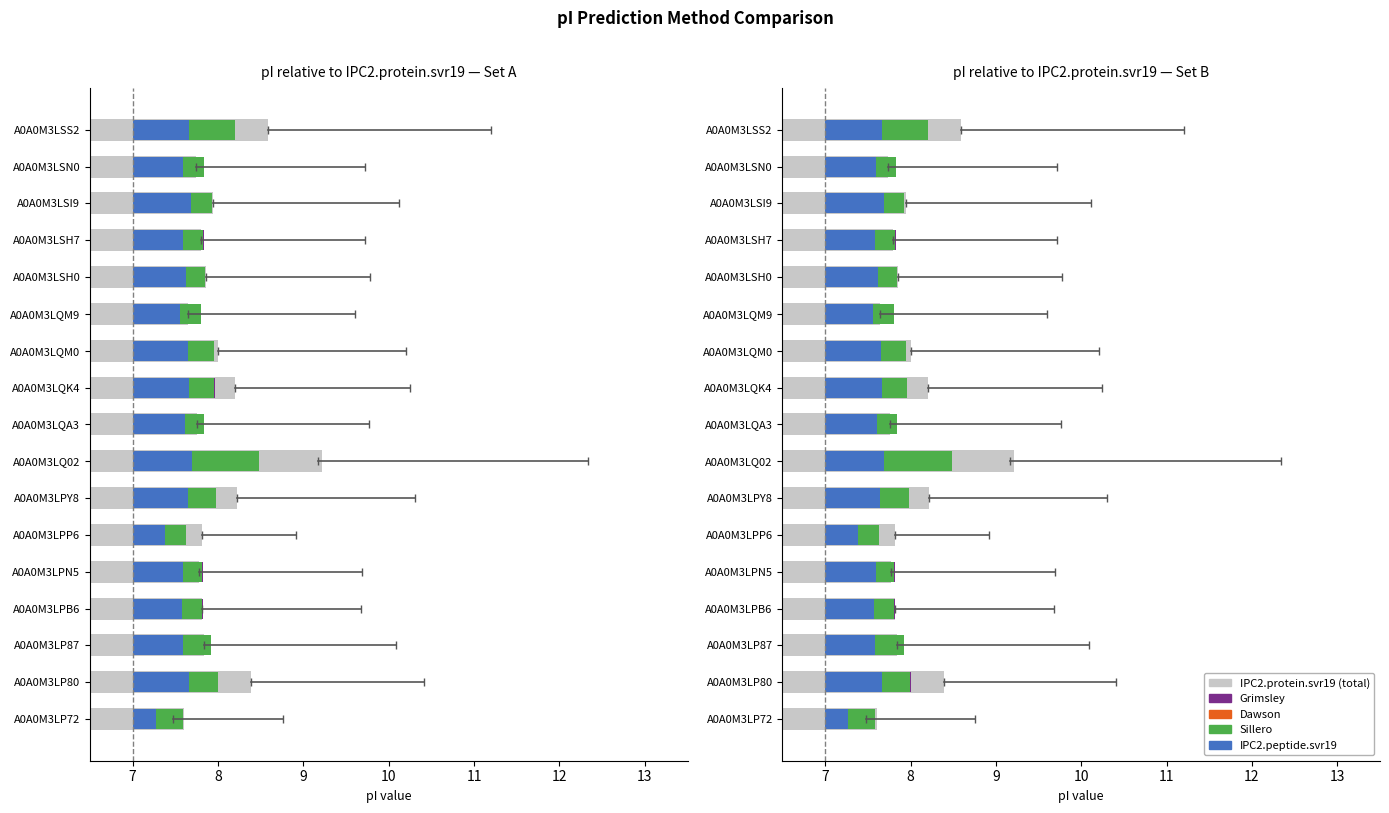

What is the sum of the IPC2.peptide.svr19 values at A0A0M3LSS2 and A0A0M3LPN5?

1.3